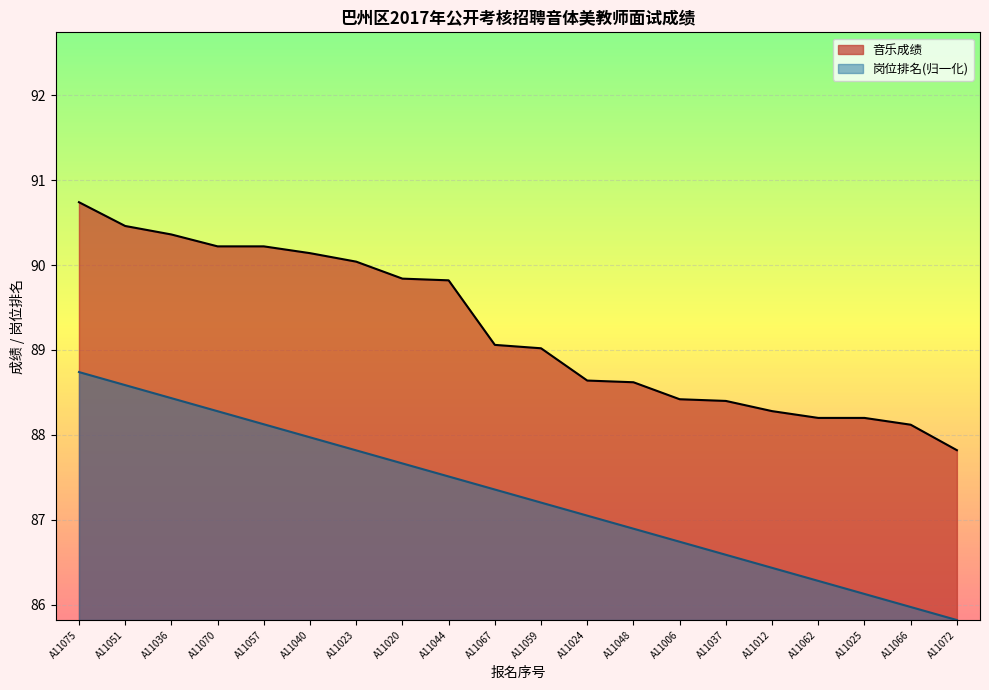

Between A11059 and A11037, which is larger?

A11059